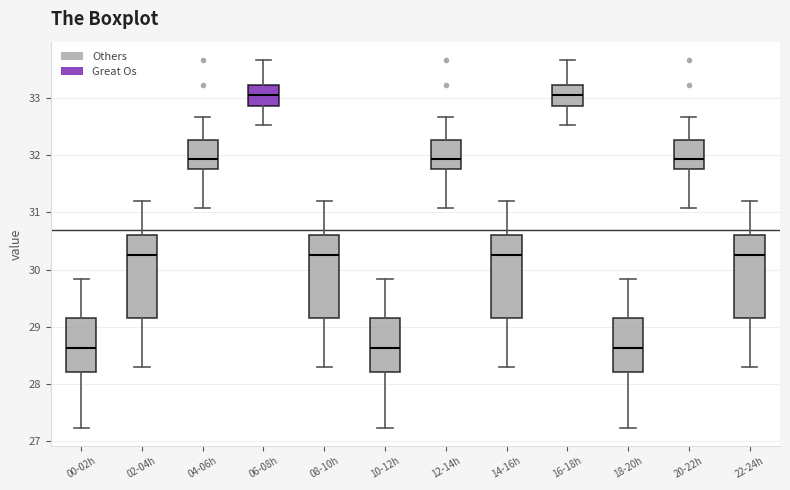

Reading left to right, transcribe this box plot: for each box, give where its median line is, the range the box spans, and where its two whiskers end, as read against the y-axis. The values are not printed on the chart, so give them approximately, as read against the axis.

00-02h: median 28.6, box 28.2 to 29.1, whiskers 27.2 to 29.8
02-04h: median 30.3, box 29.1 to 30.6, whiskers 28.3 to 31.2
04-06h: median 31.9, box 31.8 to 32.3, whiskers 31.1 to 32.7
06-08h: median 33.1, box 32.9 to 33.2, whiskers 32.5 to 33.7
08-10h: median 30.3, box 29.1 to 30.6, whiskers 28.3 to 31.2
10-12h: median 28.6, box 28.2 to 29.1, whiskers 27.2 to 29.8
12-14h: median 31.9, box 31.8 to 32.3, whiskers 31.1 to 32.7
14-16h: median 30.3, box 29.1 to 30.6, whiskers 28.3 to 31.2
16-18h: median 33.1, box 32.9 to 33.2, whiskers 32.5 to 33.7
18-20h: median 28.6, box 28.2 to 29.1, whiskers 27.2 to 29.8
20-22h: median 31.9, box 31.8 to 32.3, whiskers 31.1 to 32.7
22-24h: median 30.3, box 29.1 to 30.6, whiskers 28.3 to 31.2